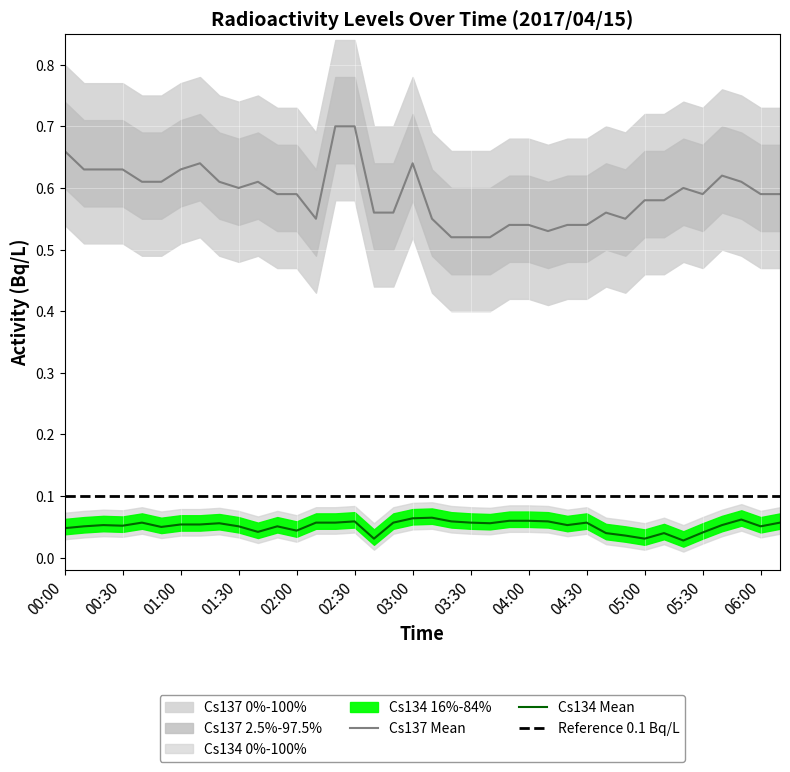

What is the approximate value of Cs134(Bq/L) at 02:50?

0.1